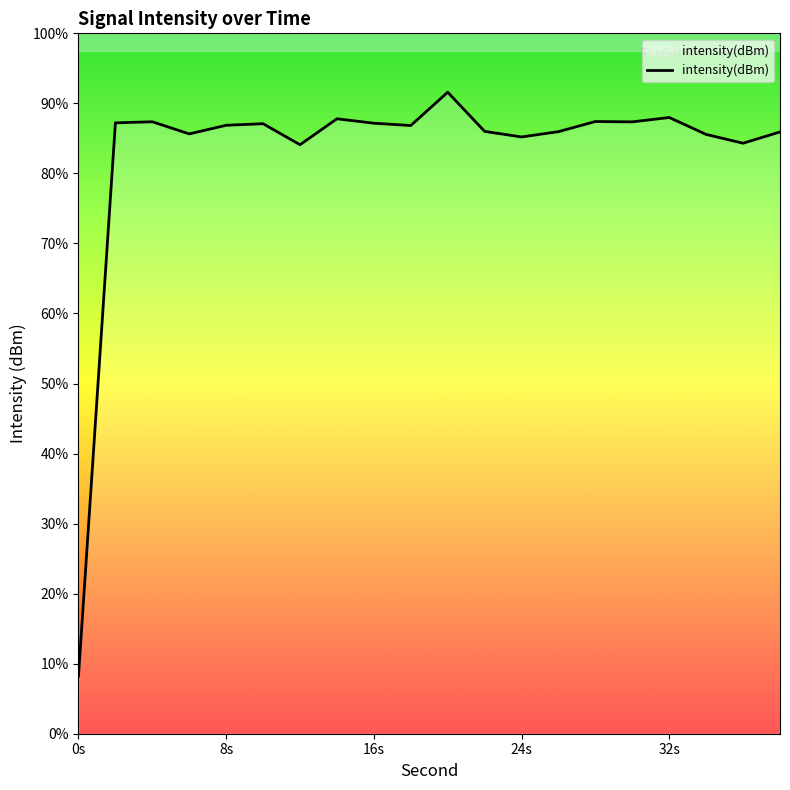

Does the chart display data point markers on the line(s)?

No